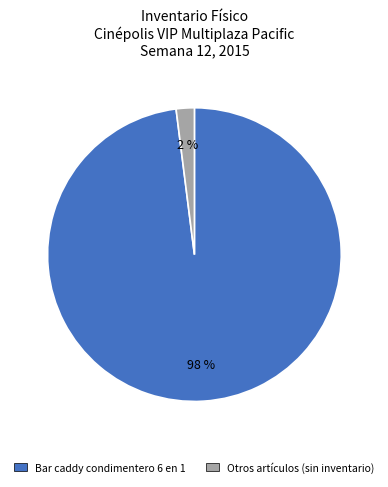

Is there any slice that represents more than half of the pie?

Yes